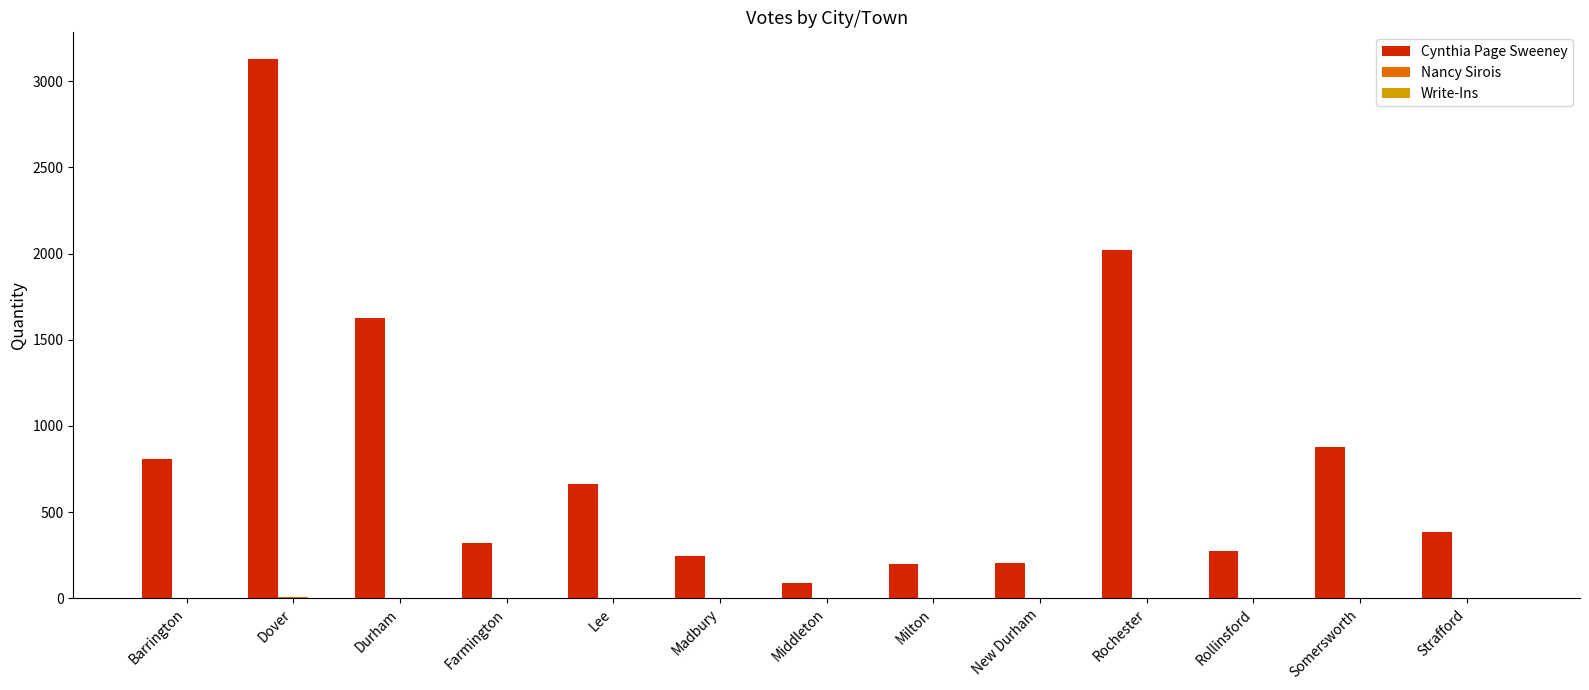

What is the greatest value displayed?

3128